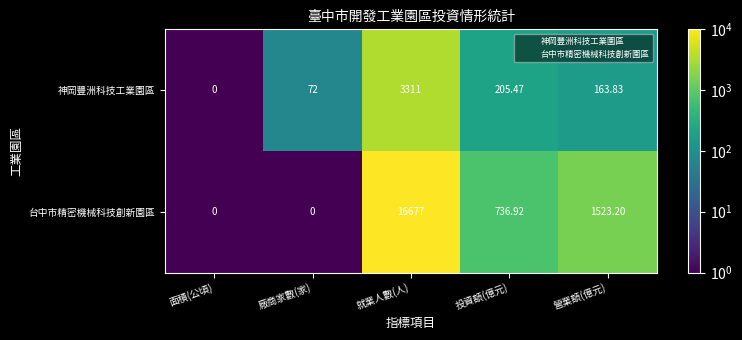

What is the total value across all series at 營業額(億元)?

1687.0